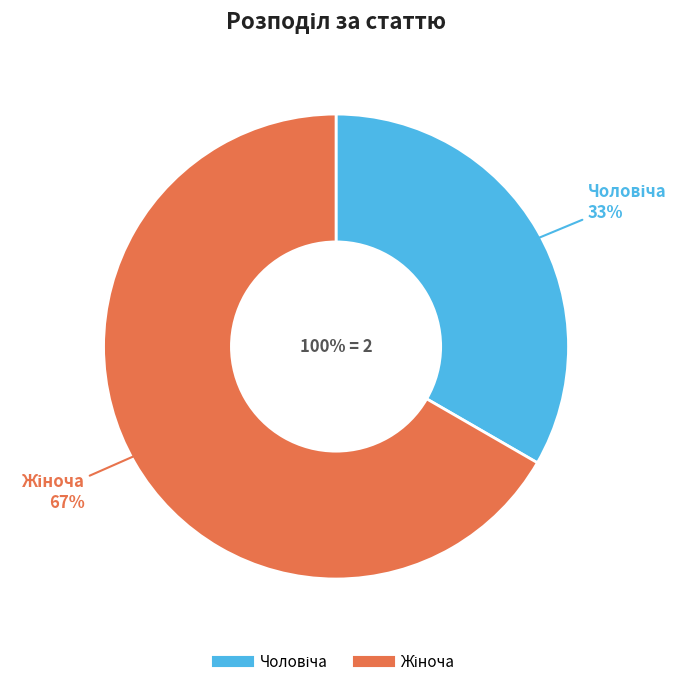

Which category has the smallest portion of the pie?

Чоловіча